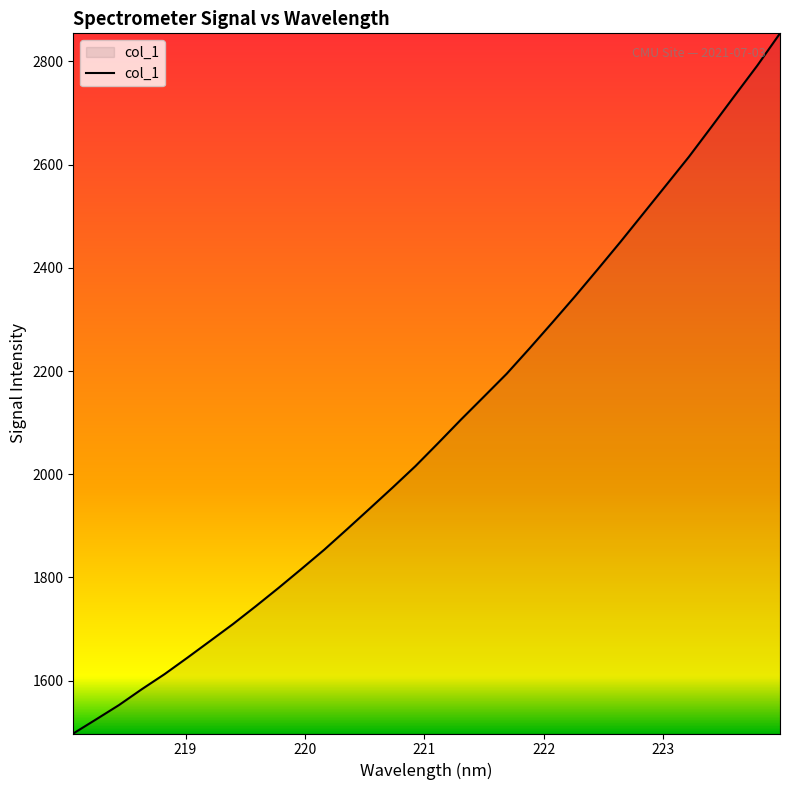

What is the minimum value shown in the chart?

1497.6